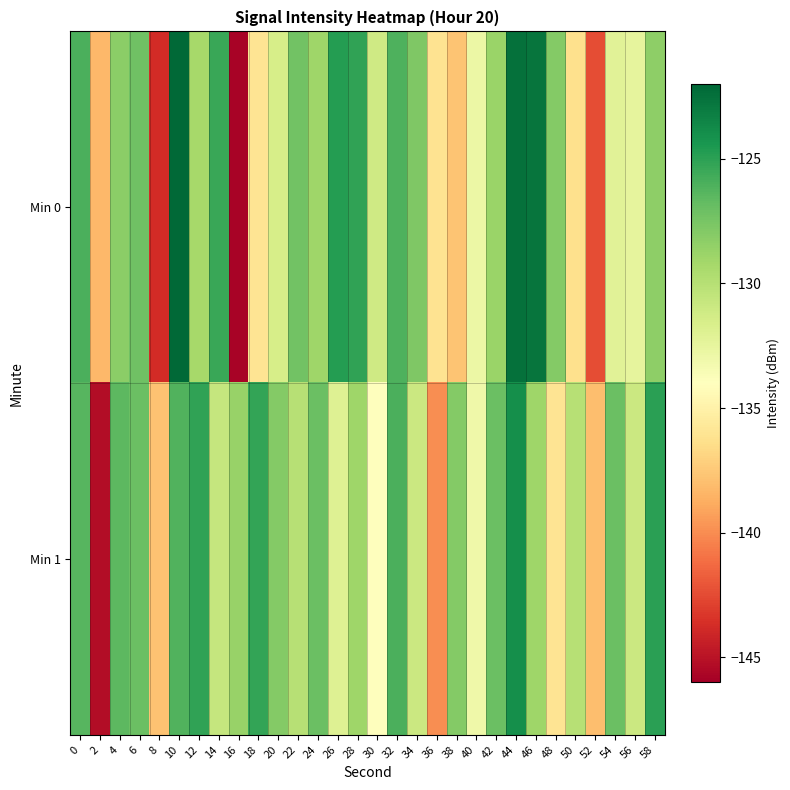

At 40, list the series in order from smallest to largest.

Min 1, Min 0